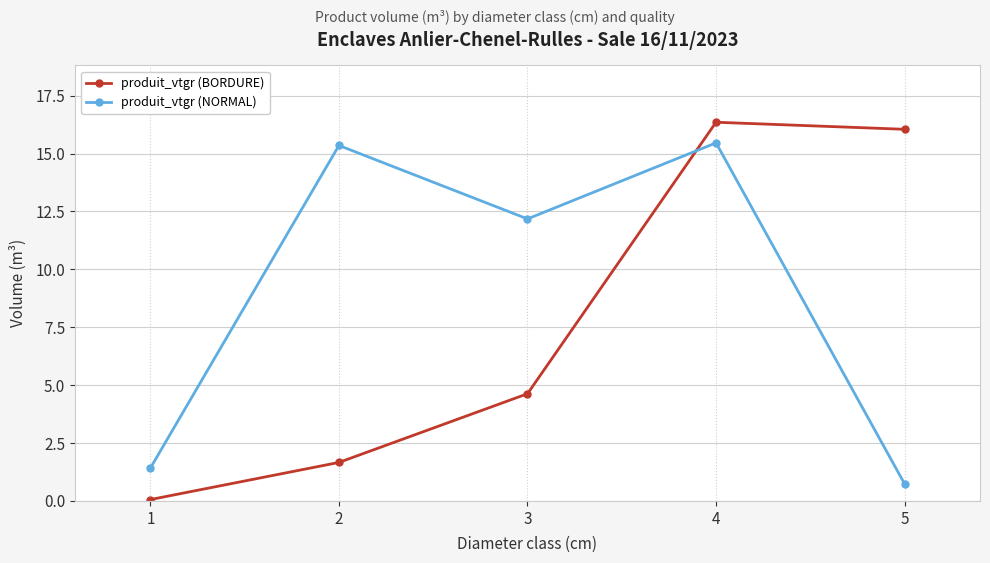

Is it true that produit_vtgr (NORMAL) equals 15.3 at 2?

True